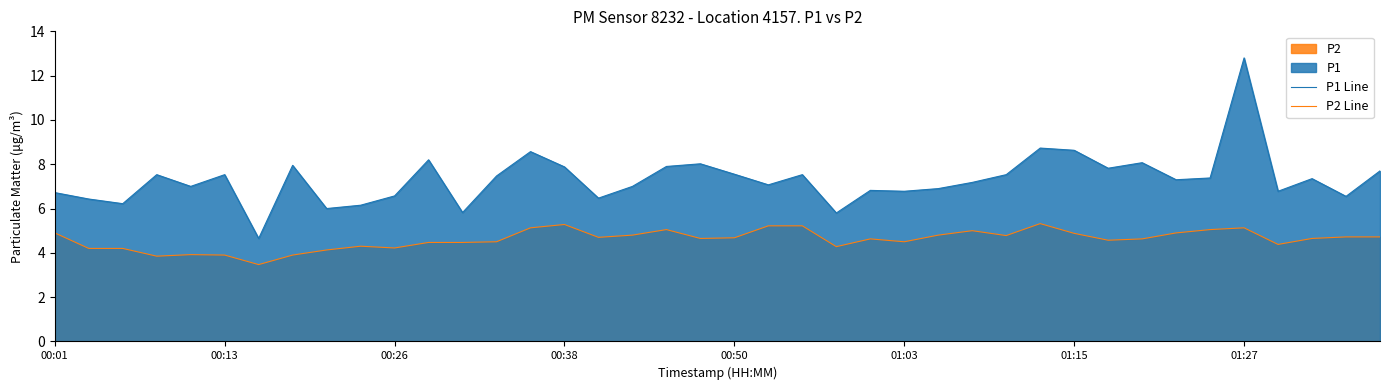

List the series in order of their peak value, lowest first.

P2 Line, P1 Line